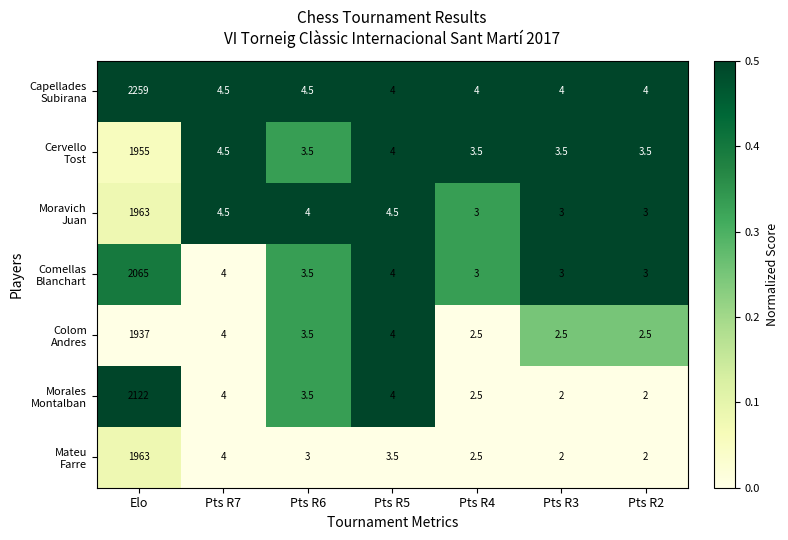

What is the spread (max minus min) of values at Pts R3?

2.0